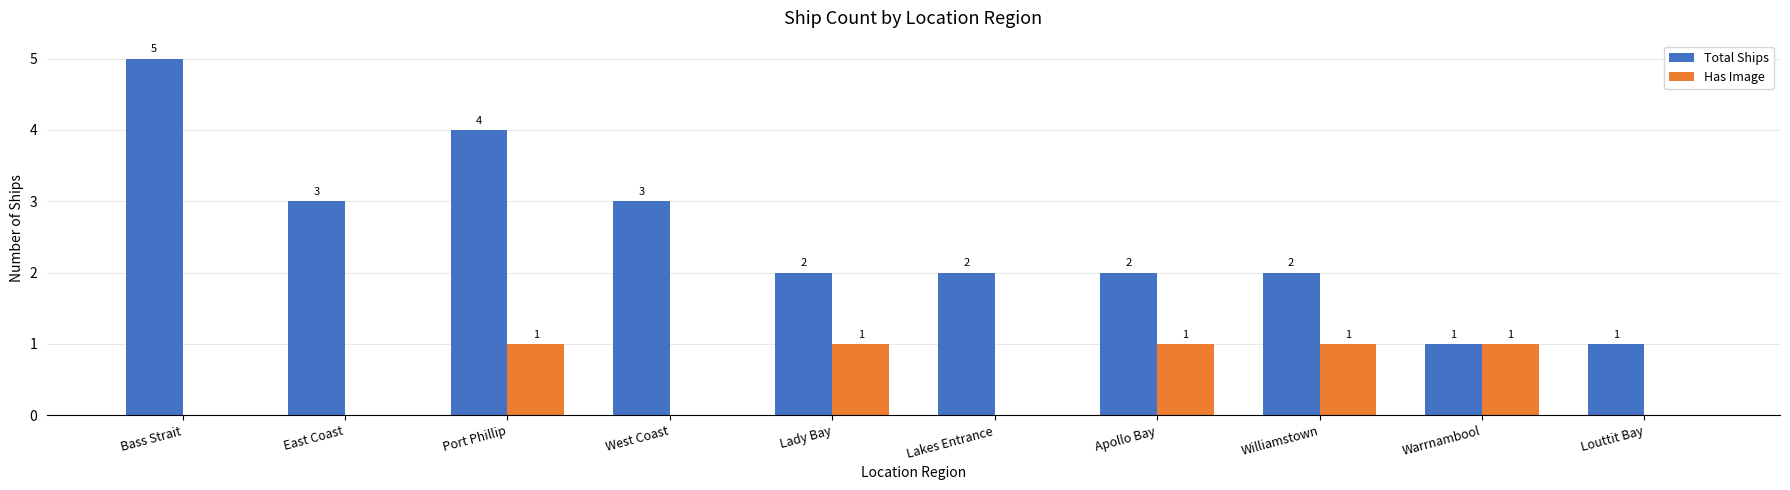

The value of Has Image at Port Phillip is 1. True or false?

True